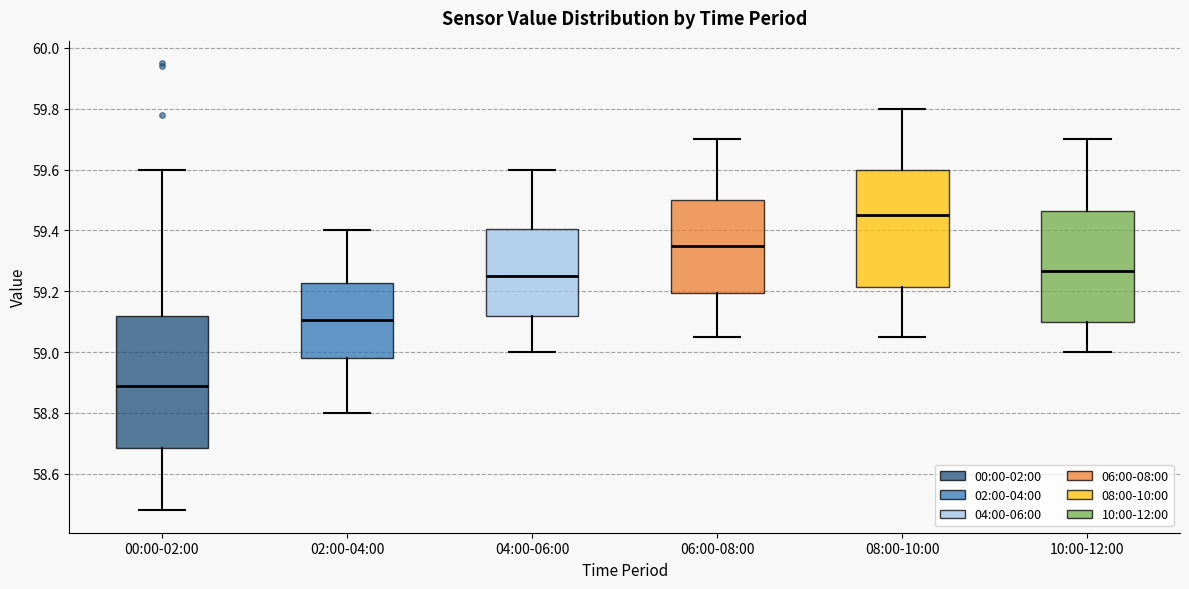

Comparing the boxes themselves (not the whiskers), which one is the tallest?

00:00-02:00